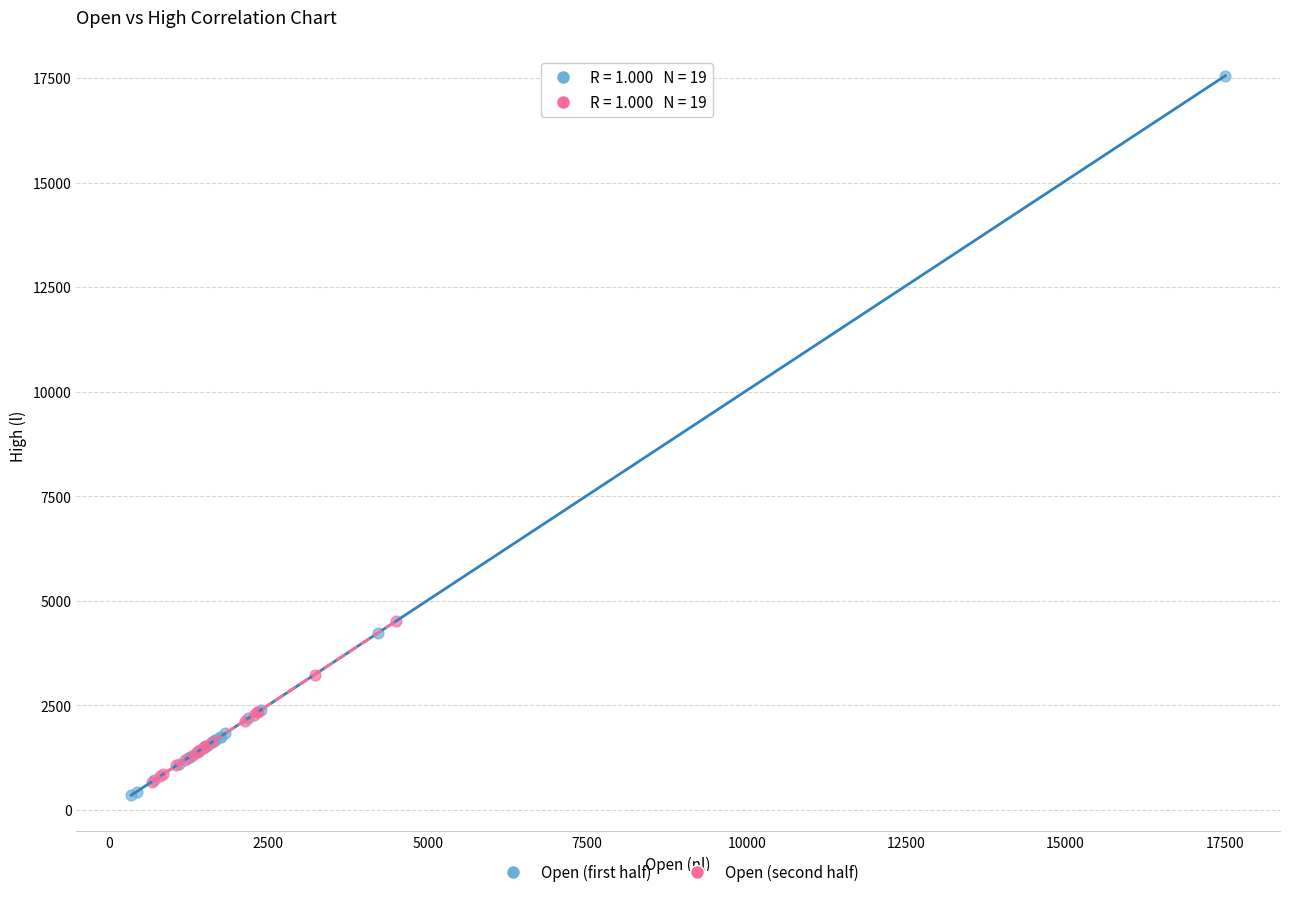

Which series contains the highest Y value?

Open (first half)